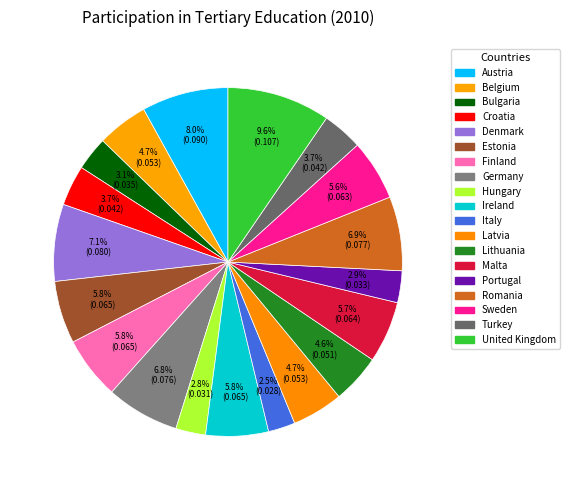

How many segments does this pie chart have?

19